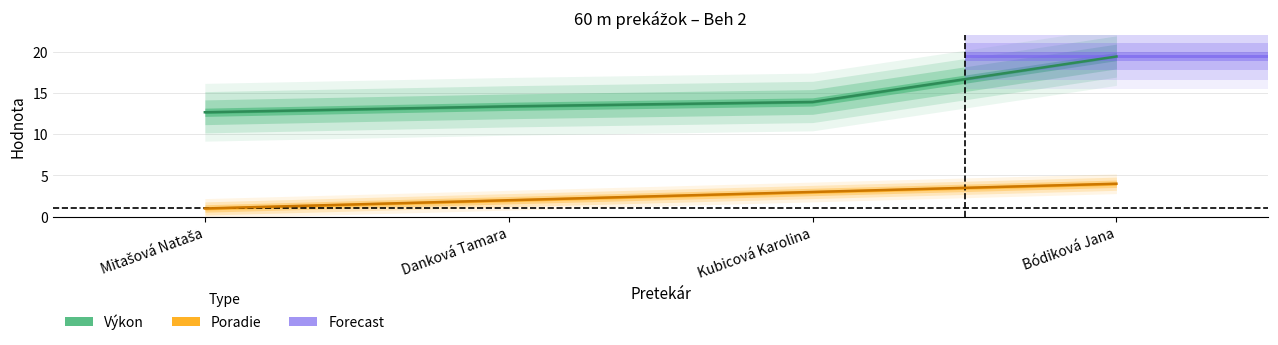

At which category is the sum across all series the highest?

Bódiková Jana